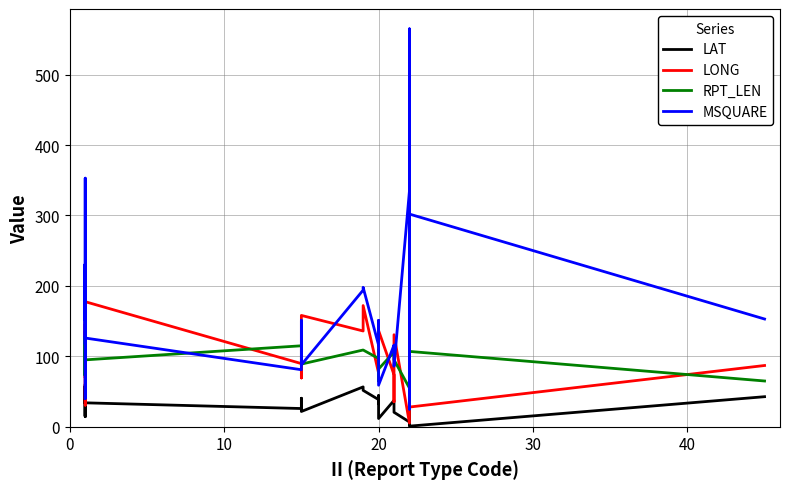

Reading right to left, extract all data points from this chart.

LAT: 42.7	0.9	10.2	18.2	64.2	13.9	21.7	4.4	14.6	54.8	65.8	73.0	3.3	6.8	20.6	33.5	37.4	11.7	39.0	44.3	37.2	32.5	38.6	51.7	56.6	21.7	40.5	25.9	34.0	41.5	58.4	15.4	57.5	56.8	42.5	14.3	57.0	32.9	60.6	44.6
LONG: 87.0	28.0	88.4	77.2	62.0	116.4	157.5	89.4	166.9	68.2	55.7	135.3	112.9	5.3	130.7	35.5	73.9	136.7	76.4	67.3	76.3	79.7	76.4	172.1	136.0	158.1	69.3	89.7	177.6	81.7	134.7	30.7	135.5	133.0	69.7	174.6	133.9	80.0	145.8	124.0
RPT_LEN: 65.0	107.0	107.0	109.0	49.0	55.0	109.0	107.0	55.0	55.0	55.0	55.0	109.0	55.0	95.0	109.0	106.0	82.0	85.0	109.0	97.0	65.0	97.0	109.0	109.0	89.0	109.0	115.0	95.0	91.0	73.0	128.0	73.0	73.0	128.0	123.0	73.0	128.0	73.0	128.0
MSQUARE: 153.0	302.0	45.0	343.0	522.0	48.0	392.0	28.0	355.0	486.0	521.0	565.0	25.0	335.0	86.0	112.0	116.0	59.0	116.0	151.0	116.0	116.0	116.0	198.0	194.0	88.0	151.0	81.0	126.0	153.0	194.0	40.0	231.0	194.0	151.0	353.0	194.0	117.0	231.0	157.0